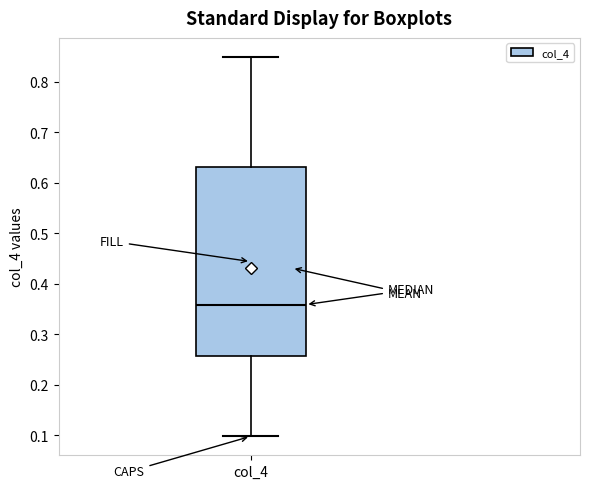

Where does the median line of the box for col_4 sit on the y-axis? The values are not printed on the chart, so give them approximately, as read against the axis.

0.36